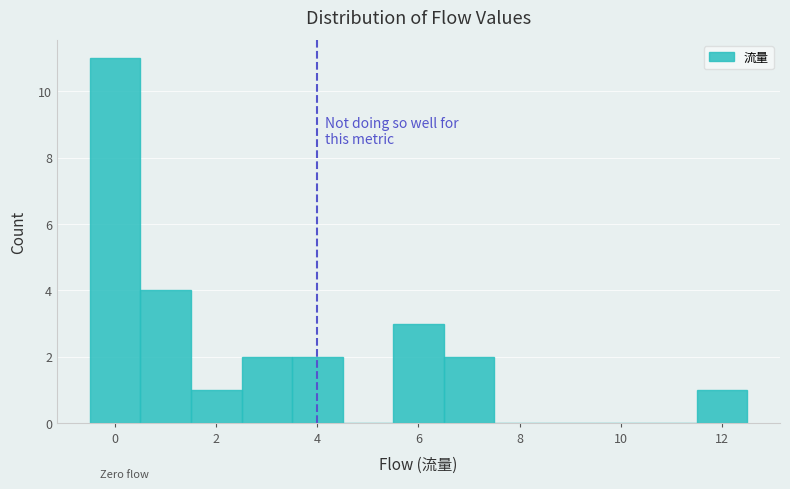

Reading left to right, transcribe this chart: for each bar, give the range it covers on the x-axis and its height. Neither the bar edges nor the heights are printed on the chart, so give them approximately, as read against the axes.

-0.5 to 0.5: 11
0.5 to 1.5: 4
1.5 to 2.5: 1
2.5 to 3.5: 2
3.5 to 4.5: 2
4.5 to 5.5: 0
5.5 to 6.5: 3
6.5 to 7.5: 2
7.5 to 8.5: 0
8.5 to 9.5: 0
9.5 to 10.5: 0
10.5 to 11.5: 0
11.5 to 12.5: 1